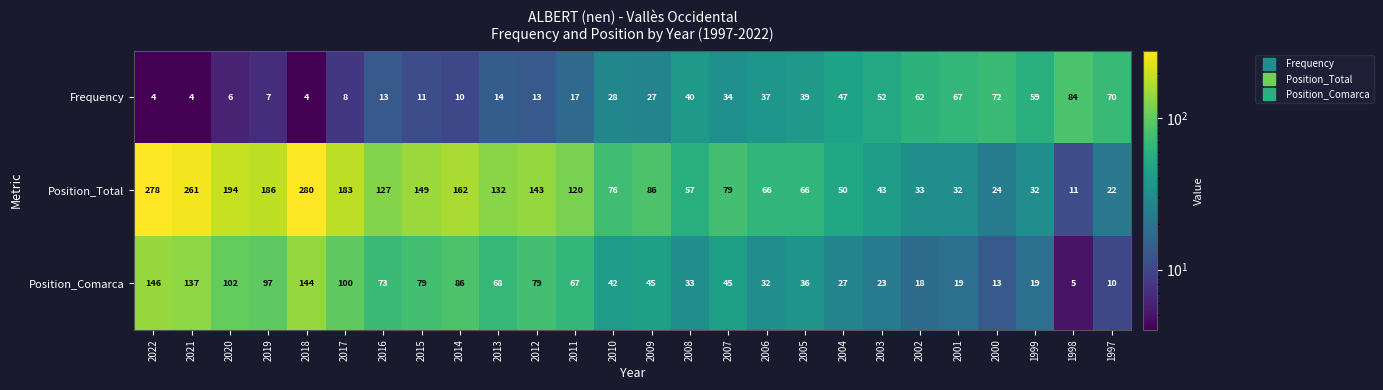

Where is Frequency nearest to the value 44?

2004